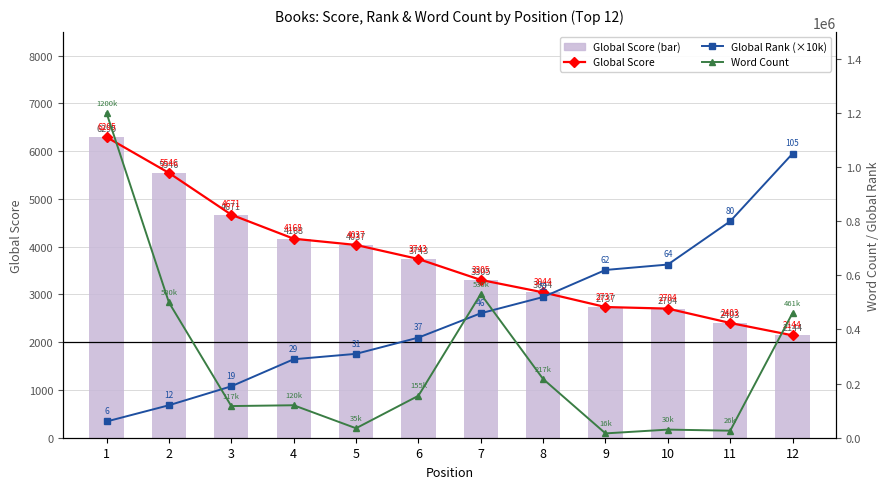

The value of Global Rank (×10k) at 9 is 888955. True or false?

False